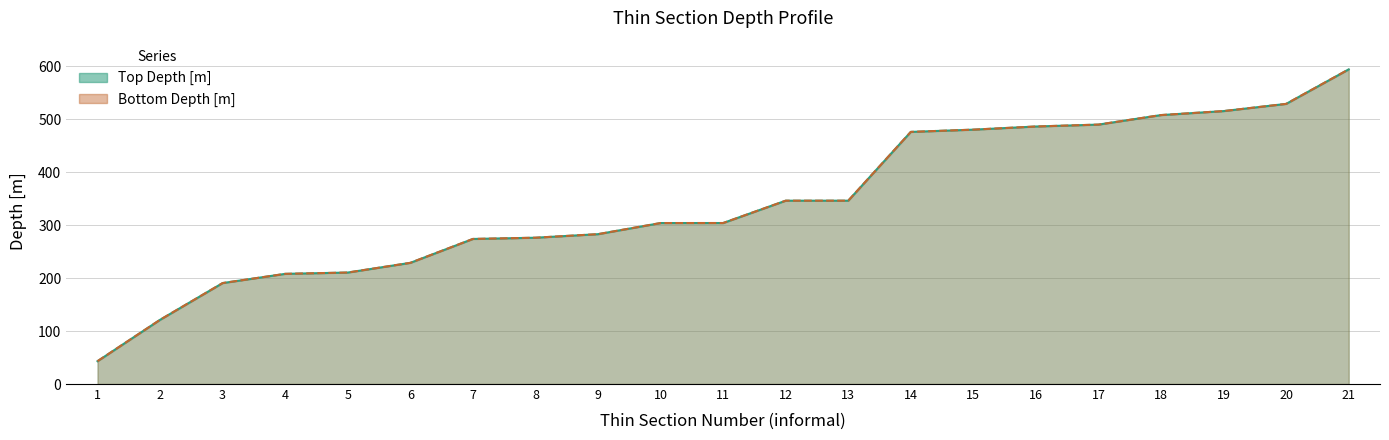

The value of Top Depth [m] at 2 is 83.9. True or false?

False